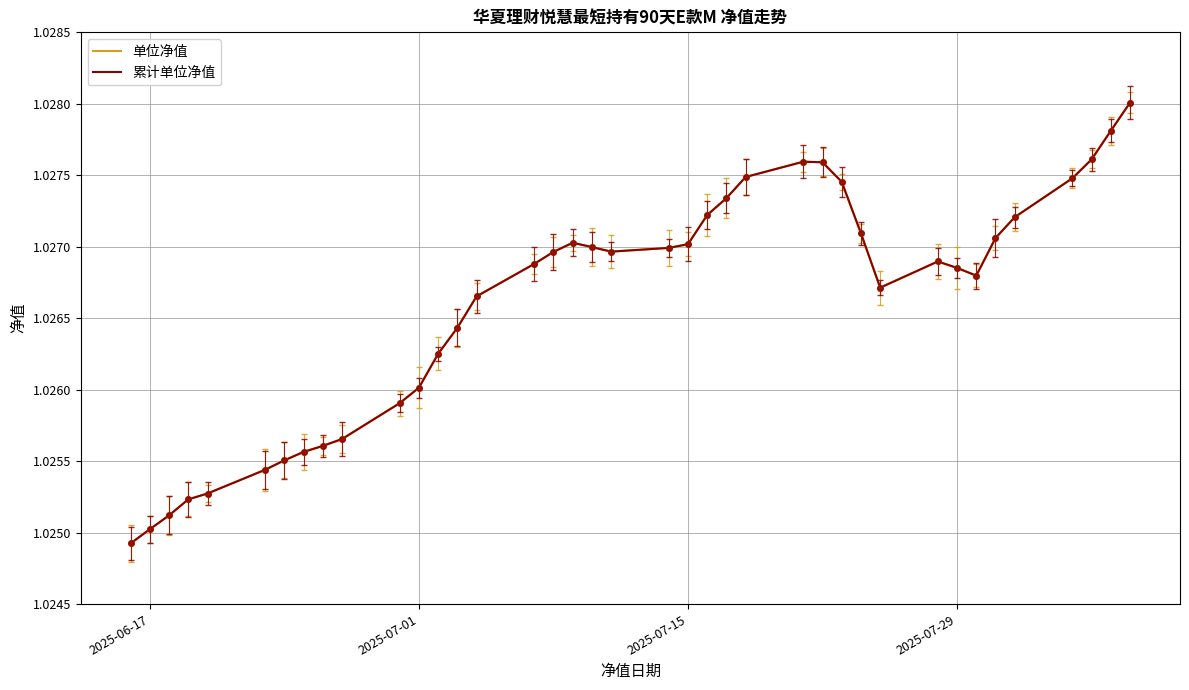

Does the chart display data point markers on the line(s)?

No